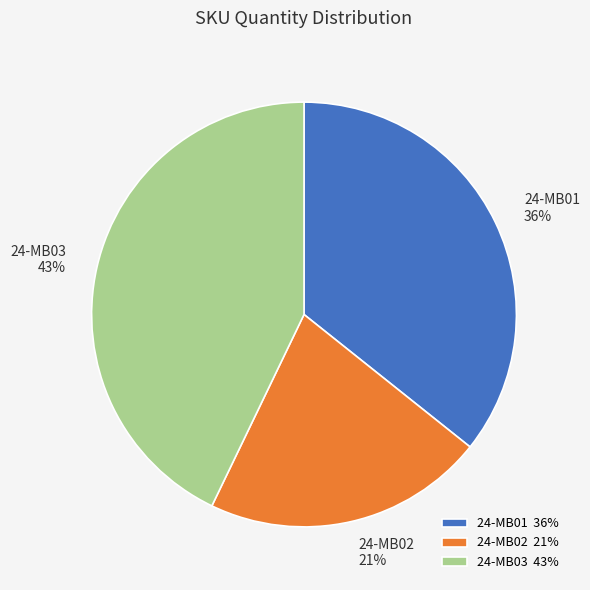

To the nearest percent, what is the combined percentage of 24-MB02 and 24-MB01?

57%